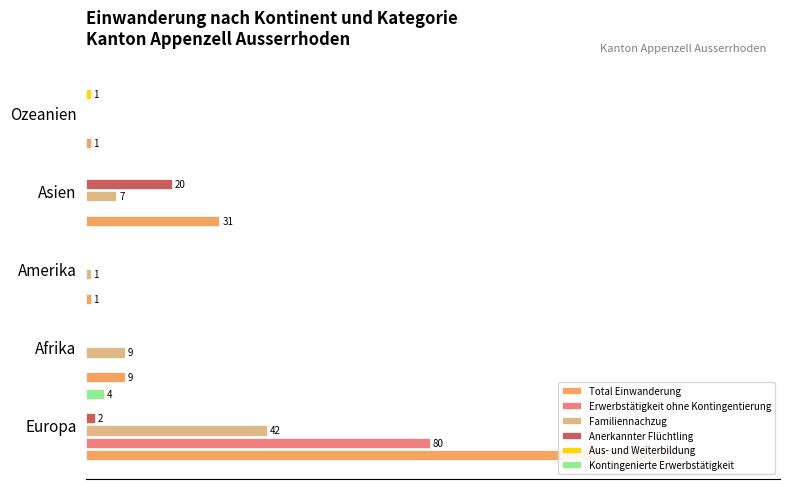

Reading left to right, list all the values displayed in this chart.

Total Einwanderung: 100.0	6.6	0.7	22.6	0.7
Erwerbstätigkeit ohne Kontingentierung: 58.4	0.0	0.0	0.0	0.0
Familiennachzug: 30.7	6.6	0.7	5.1	0.0
Anerkannter Flüchtling: 1.5	0.0	0.0	14.6	0.0
Aus- und Weiterbildung: 0.0	0.0	0.0	0.0	0.7
Kontingenierte Erwerbstätigkeit: 2.9	0.0	0.0	0.0	0.0